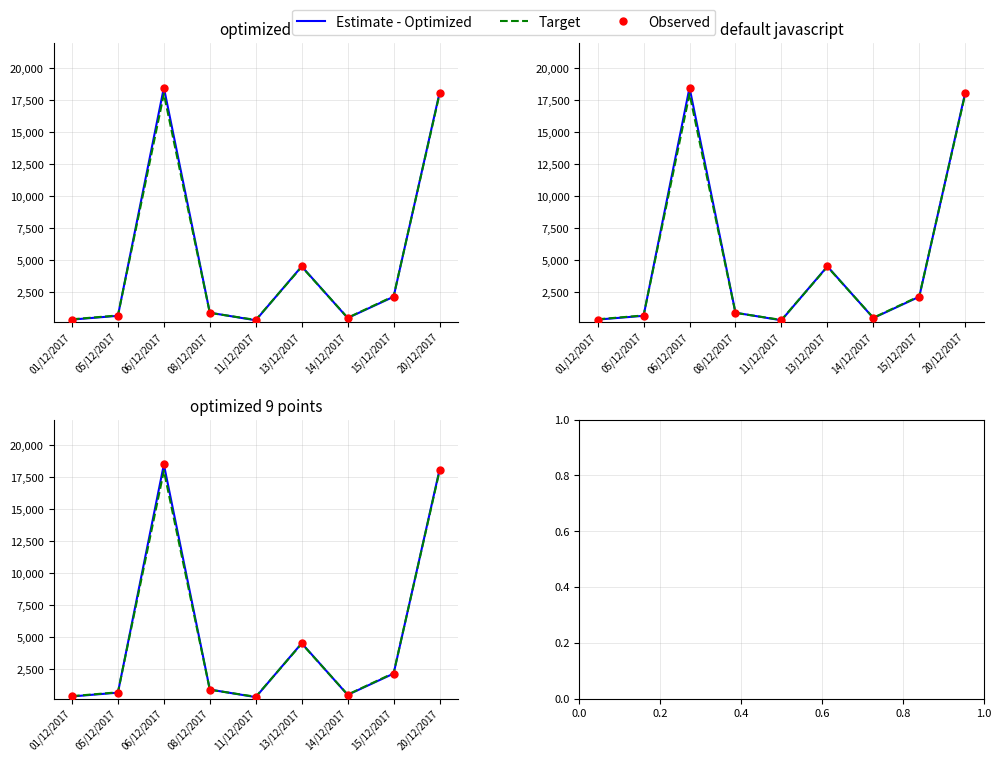

Which series has the largest total across all categories?

Estimate - Optimized